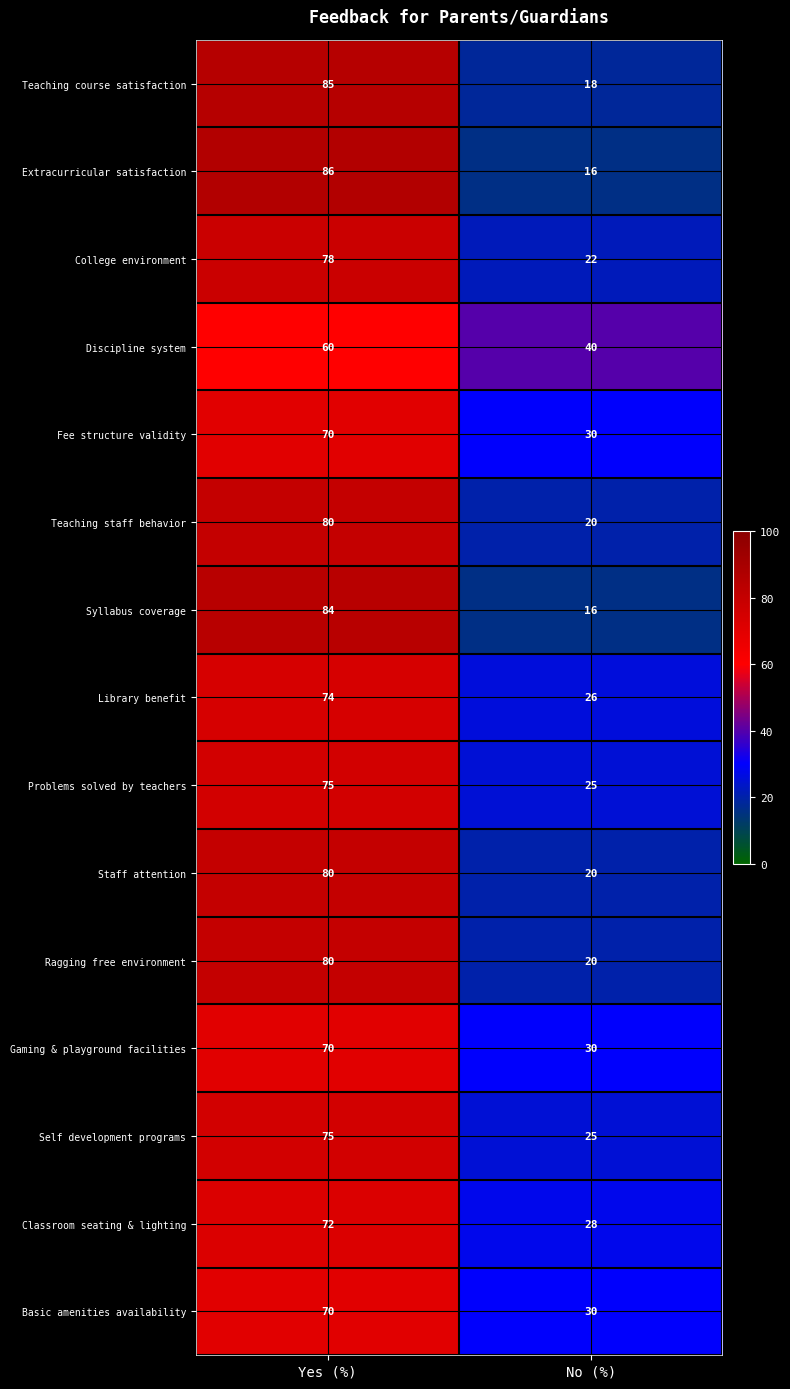

What is the difference between the maximum and minimum values in the Discipline system series?

20